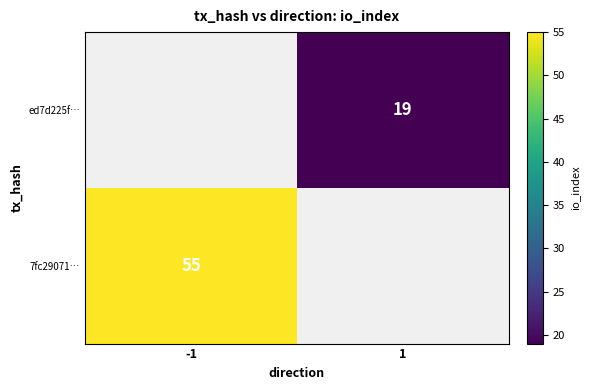

What is the greatest value displayed?

55.0